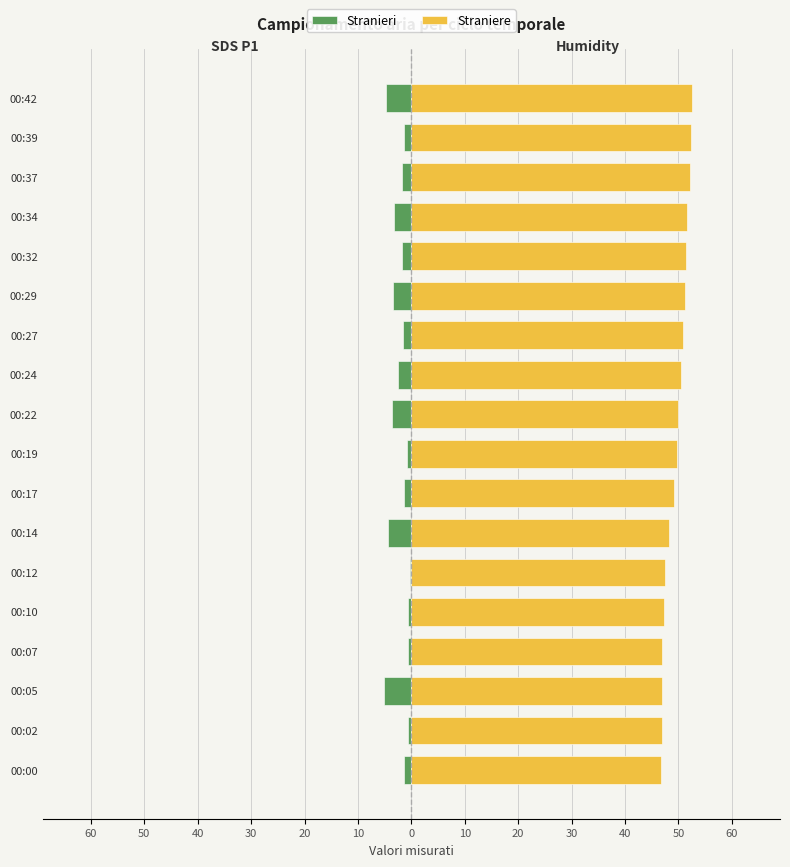

Between 00:12 and 00:29, which series saw the biggest shift?

Straniere